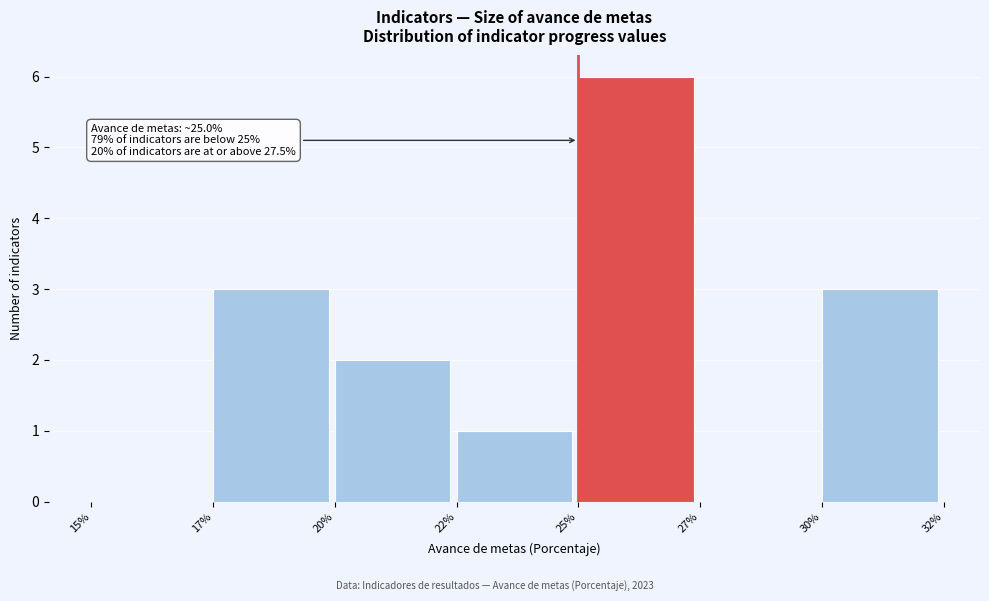

Reading left to right, what are all the values shown in this chart?

15%=0	17%=3	20%=2	22%=1	25%=6	27%=0	30%=3